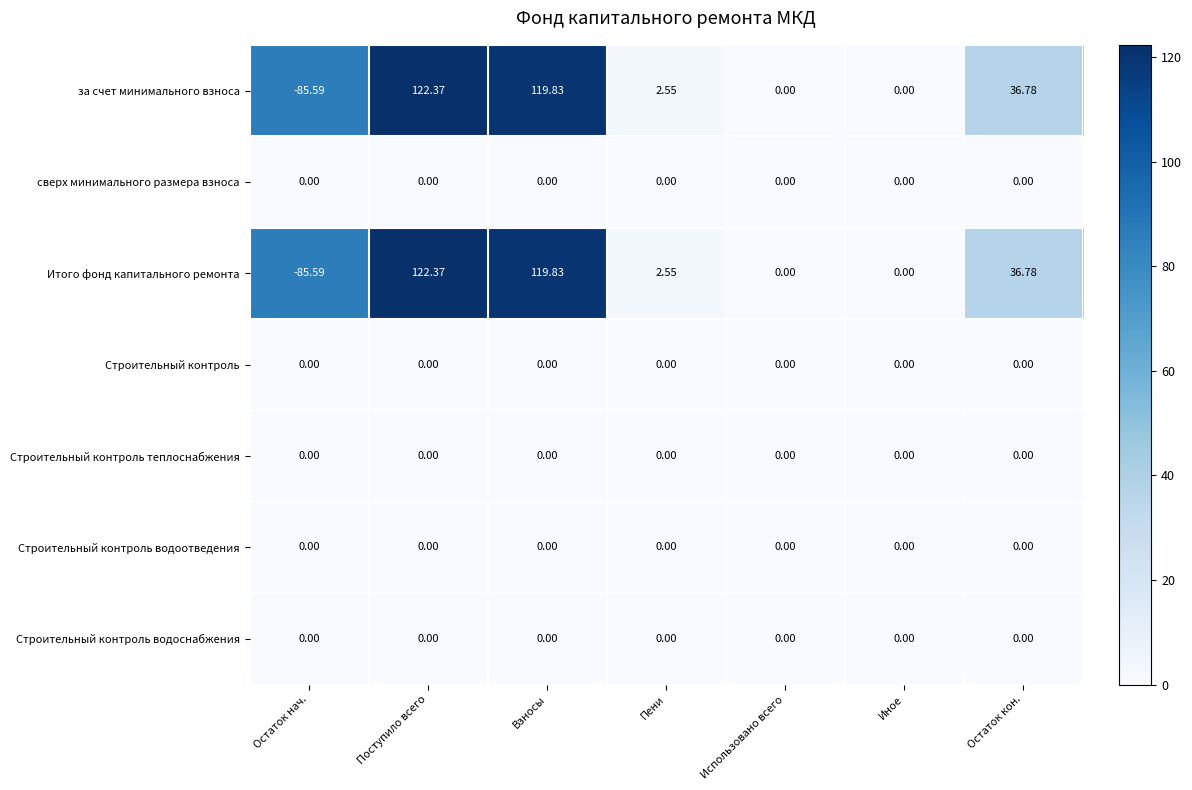

Where is Итого фонд капитального ремонта nearest to the value 18?

Пени